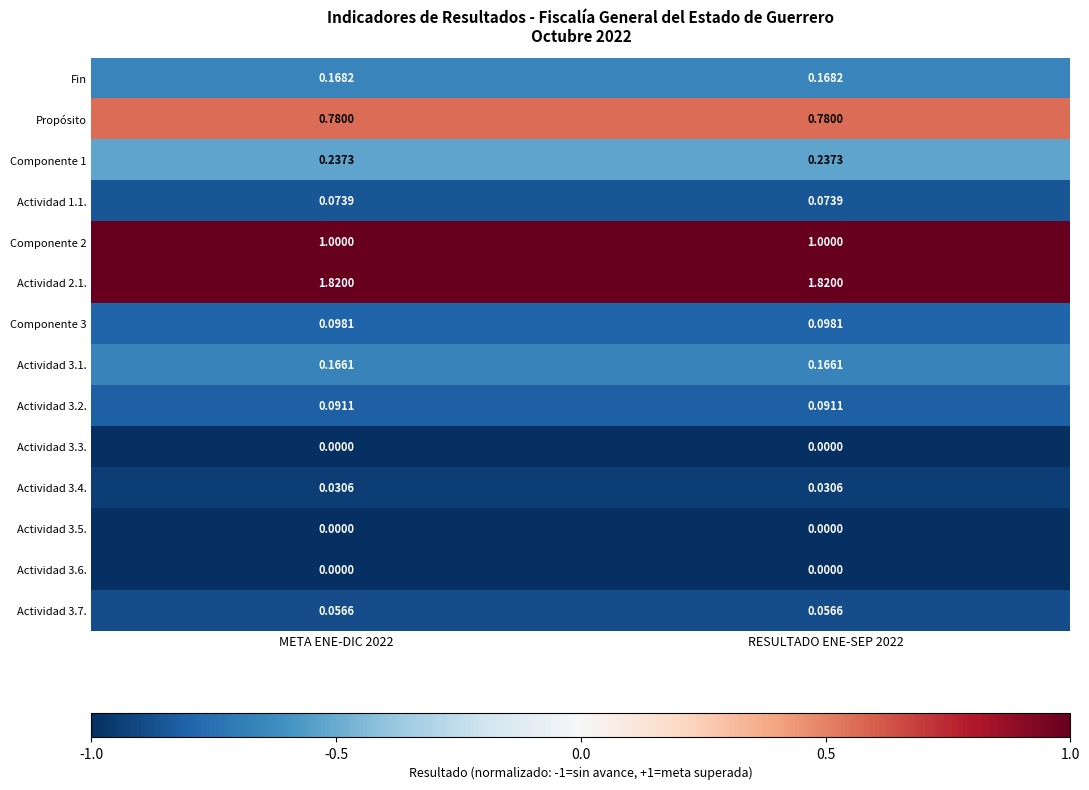

Is the value of Componente 3 at META ENE-DIC 2022 greater than the value of Actividad 3.2. at RESULTADO ENE-SEP 2022?

Yes